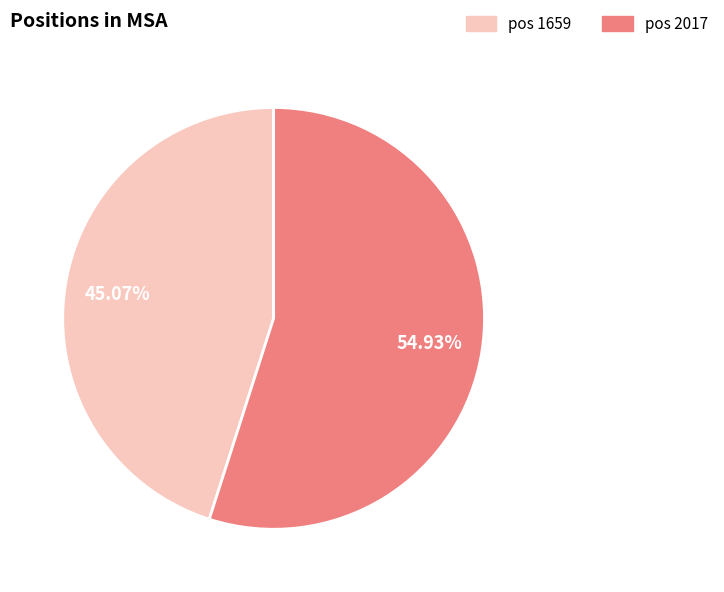

Is there any slice that represents more than half of the pie?

Yes